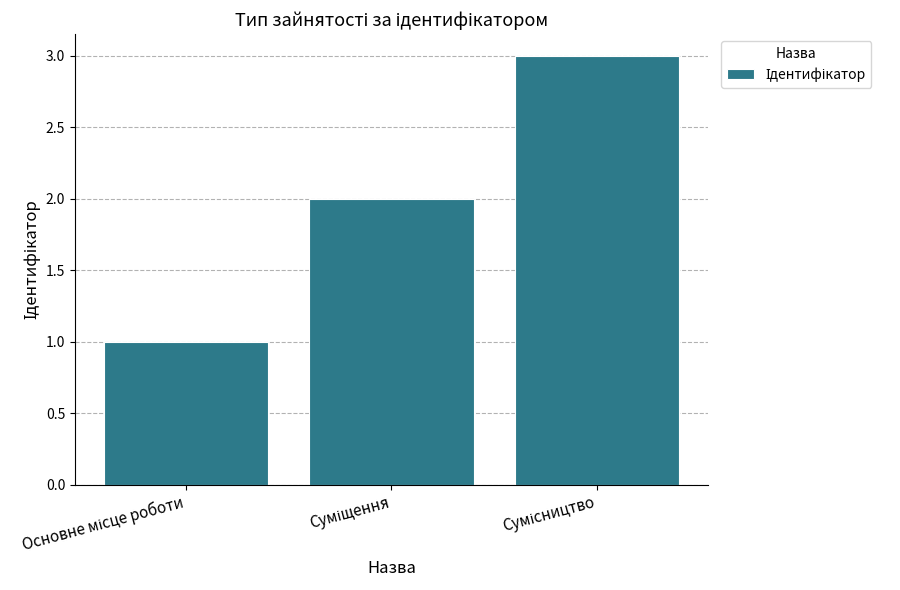

What is the smallest value displayed?

1